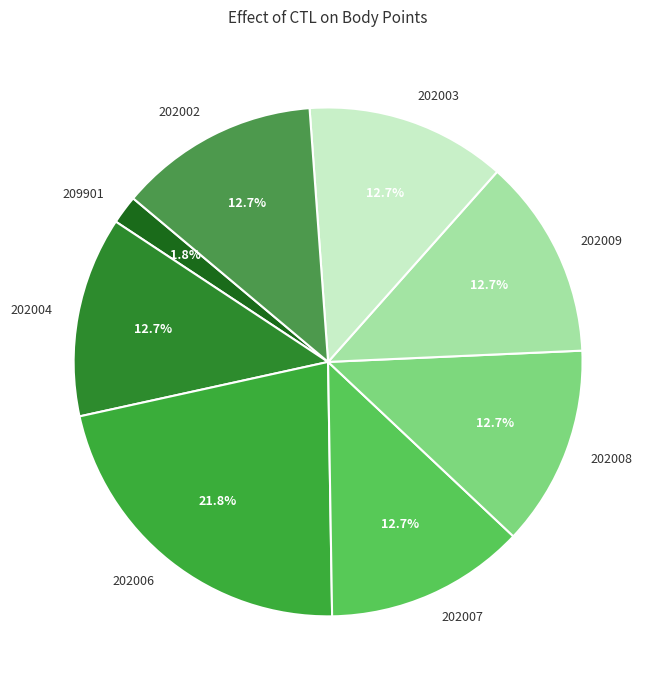

Is it true that 209901 is 11% of the pie?

False